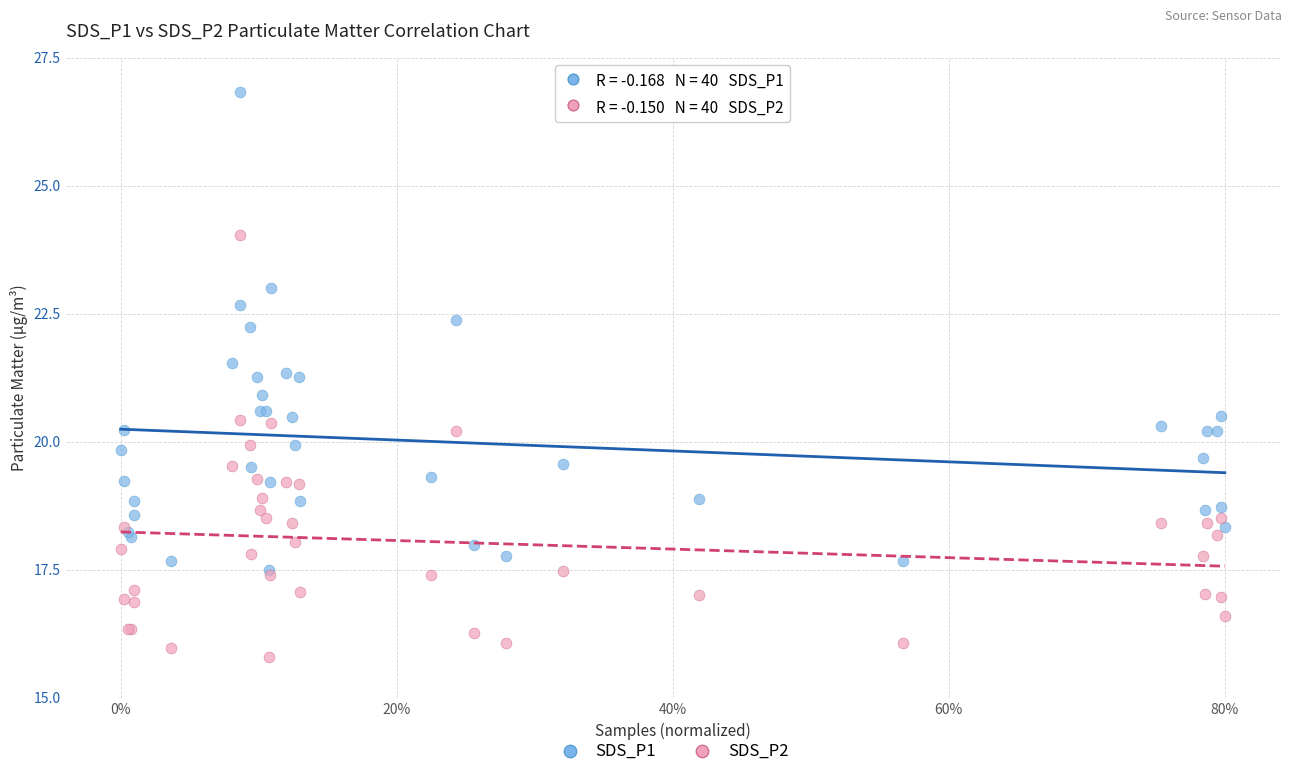

In the SDS_P1 series, what Y value is closest to 22?

22.2